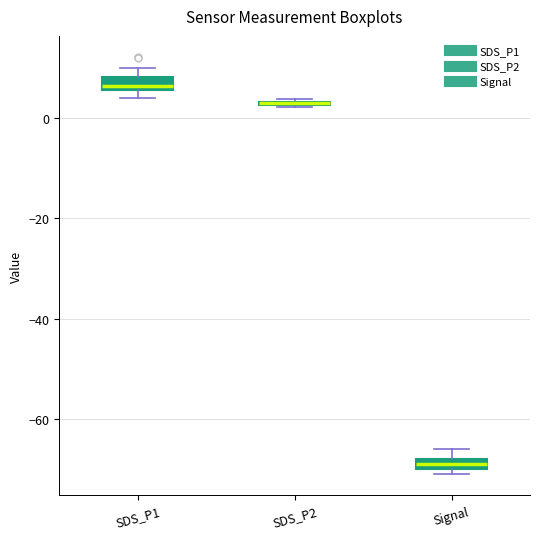

Where is the upper edge of the box for SDS_P2 on the y-axis? The values are not printed on the chart, so give them approximately, as read against the axis.

4